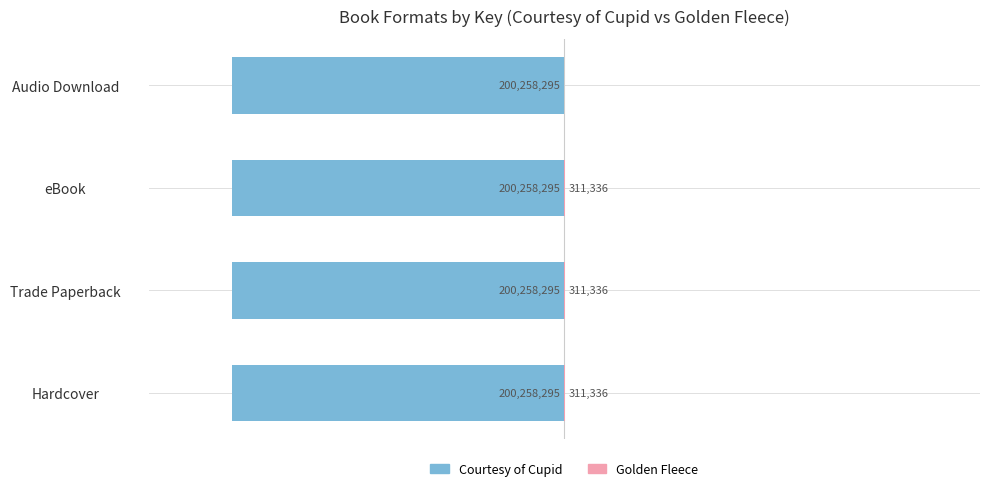

What are all the series names shown in the legend?

Courtesy of Cupid, Golden Fleece